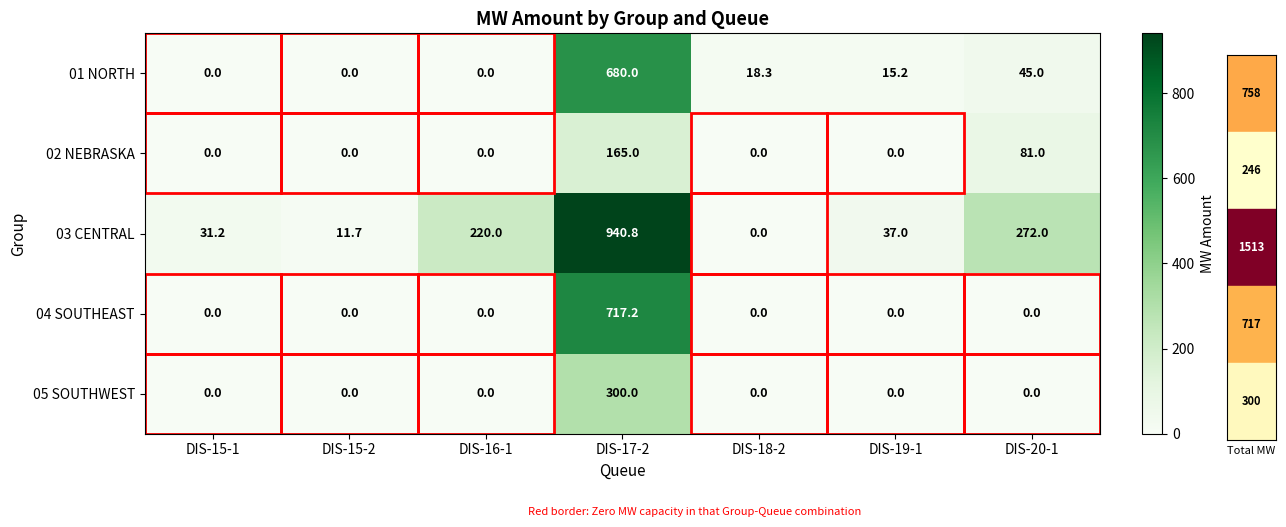

At which category does the chart reach its peak across all series?

DIS-17-2